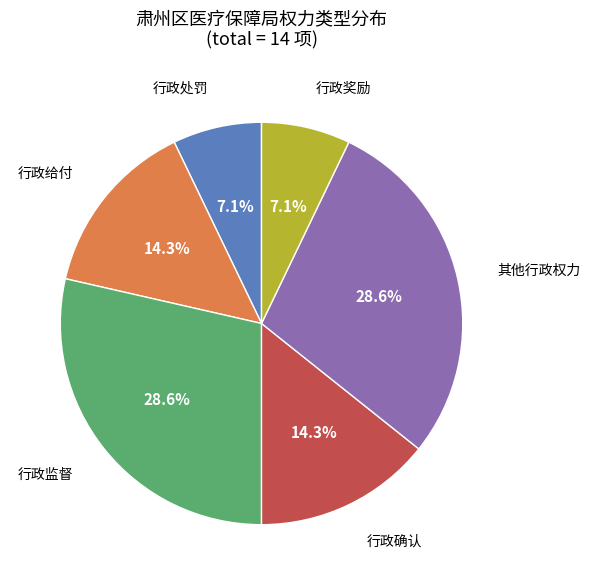

Does any single category account for the majority?

No